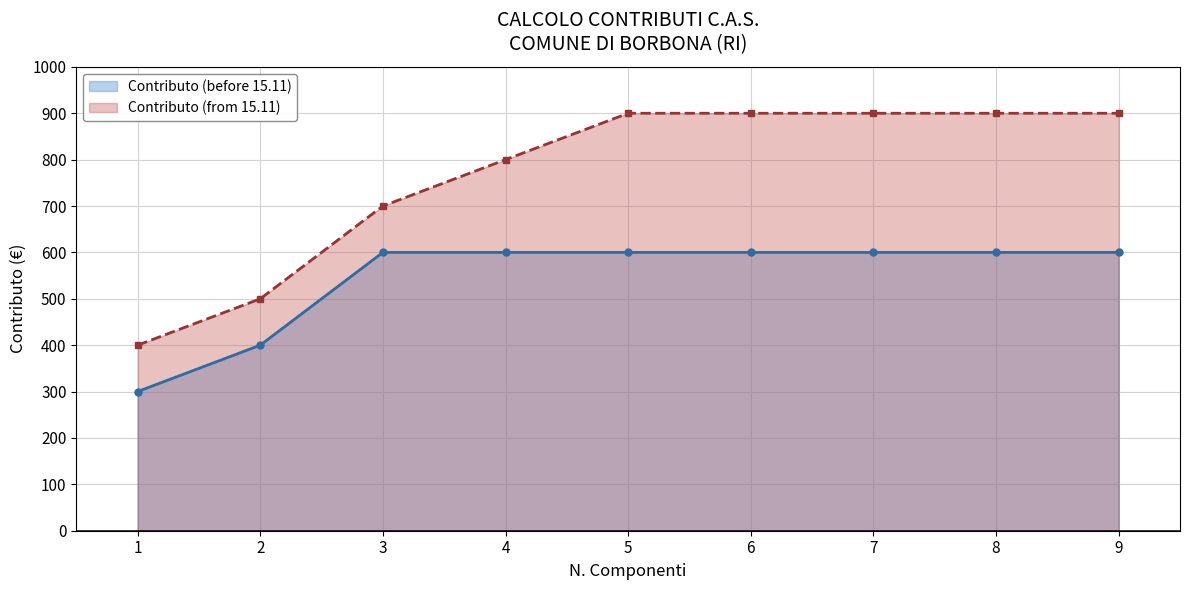

List the labels in order of Contributo (before 15.11) value, smallest first.

1, 2, 3, 4, 5, 6, 7, 8, 9